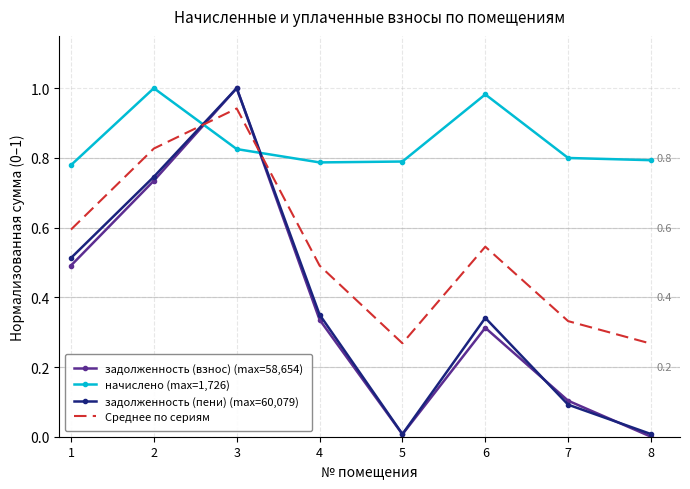

At which category does Среднее по сериям reach its first local peak?

3